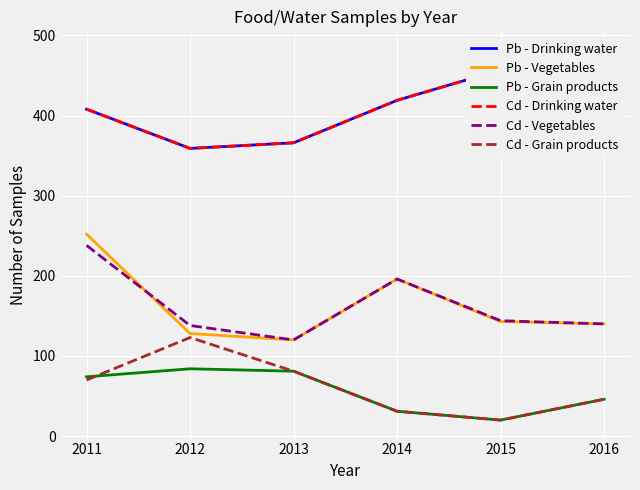

Is the value of Cd - Drinking water at 2013 greater than the value of Pb - Grain products at 2015?

Yes